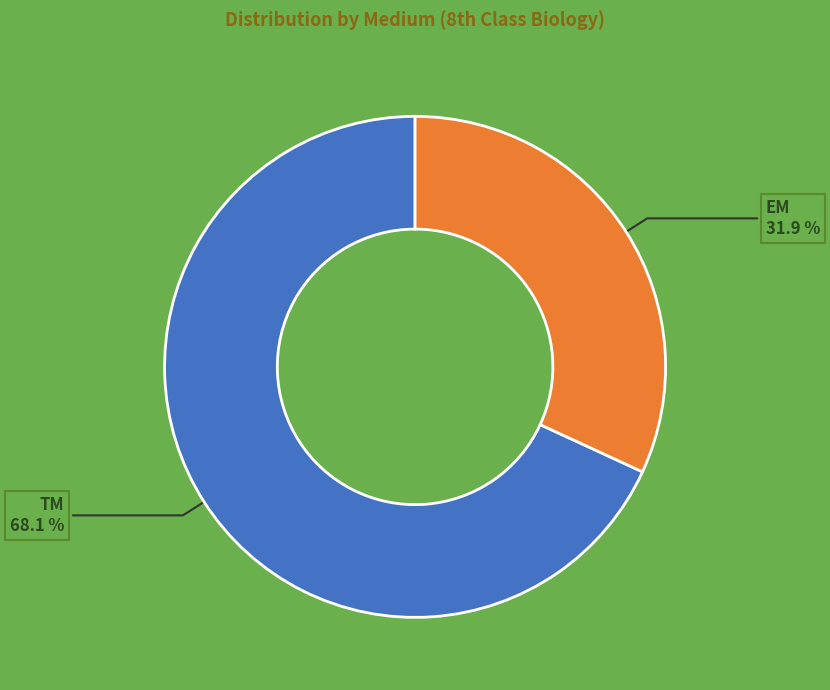

True or false: EM accounts for 32% of the total.

True